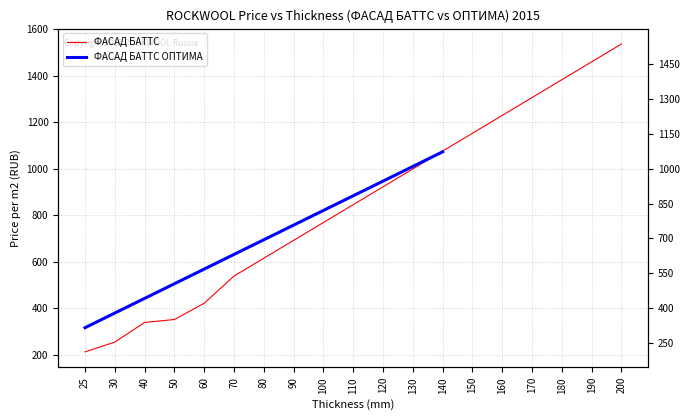

List the labels in order of value, largest first.

200, 190, 180, 170, 160, 150, 140, 130, 120, 110, 100, 90, 80, 70, 60, 50, 40, 30, 25